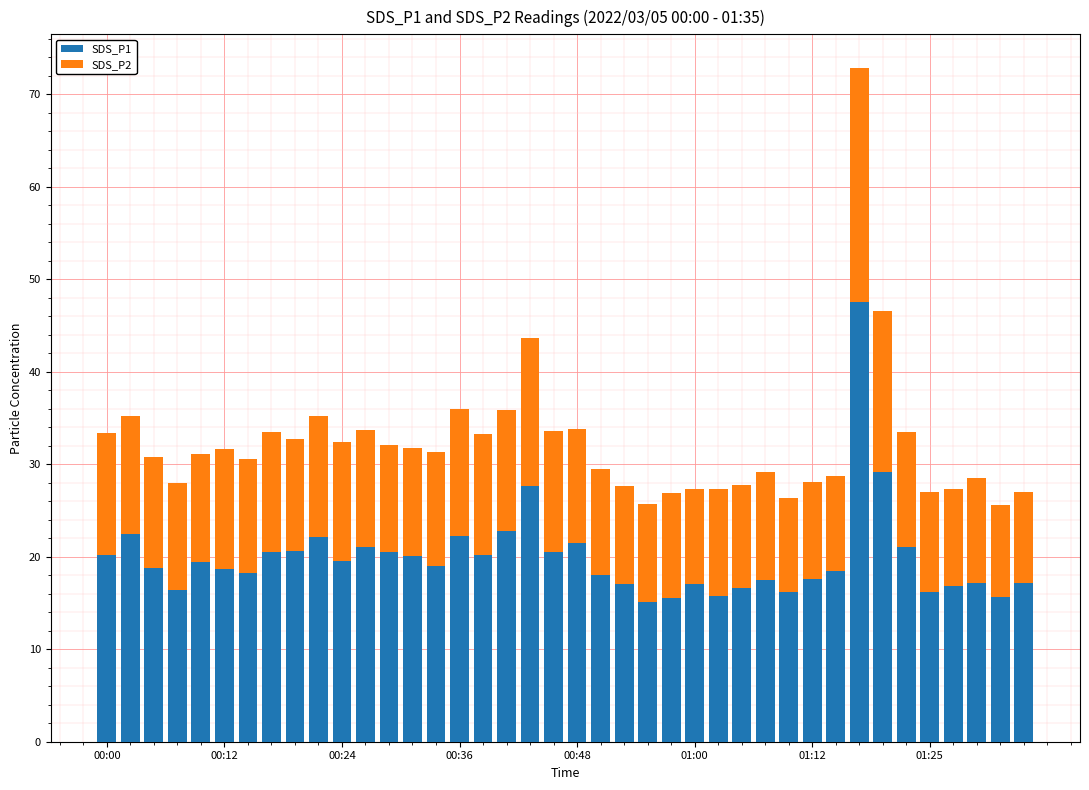

How many series are shown in this chart?

2